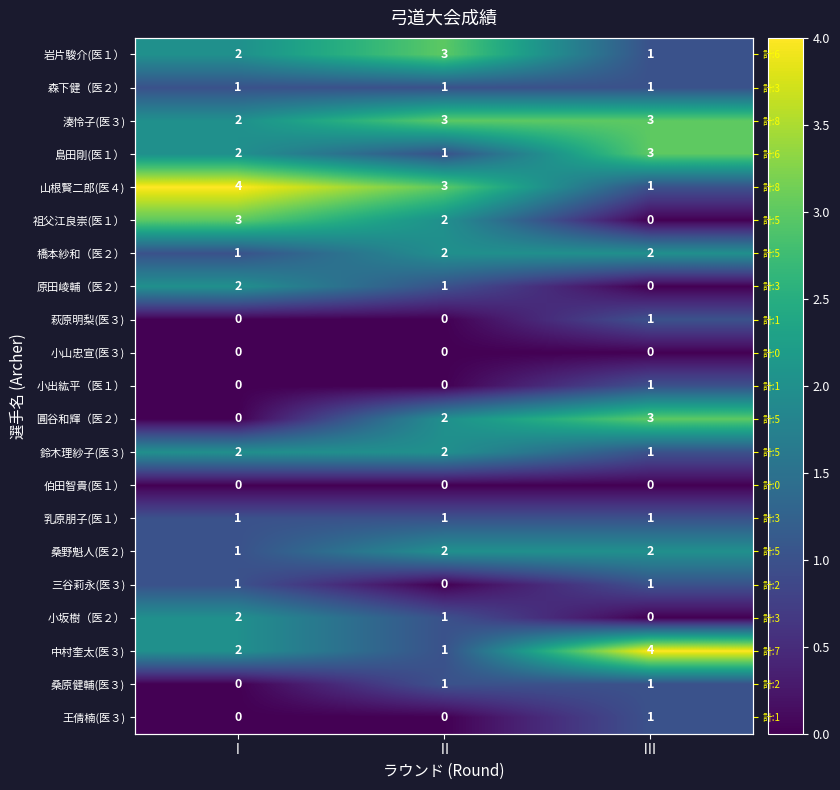

What is the sum of the 王倩楠(医３) values at Ⅲ and Ⅱ?

1